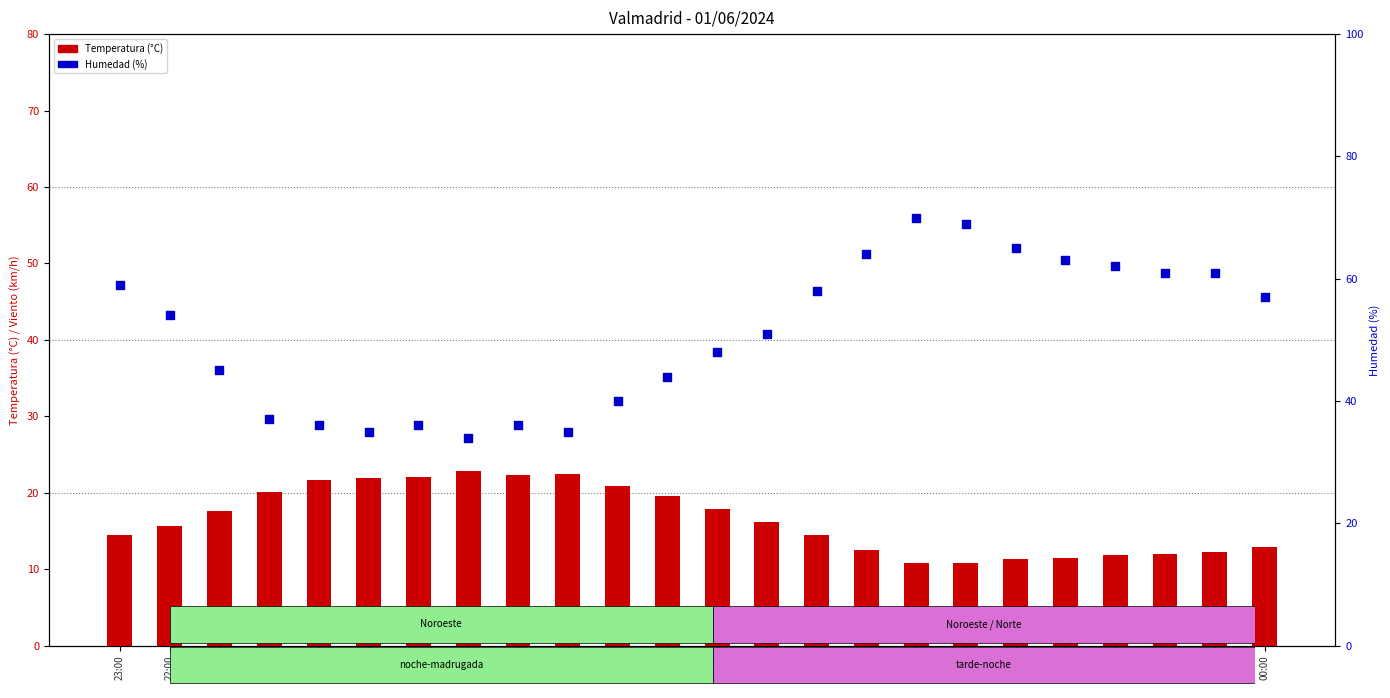

What is the total value across all series at 16:00?

56.9